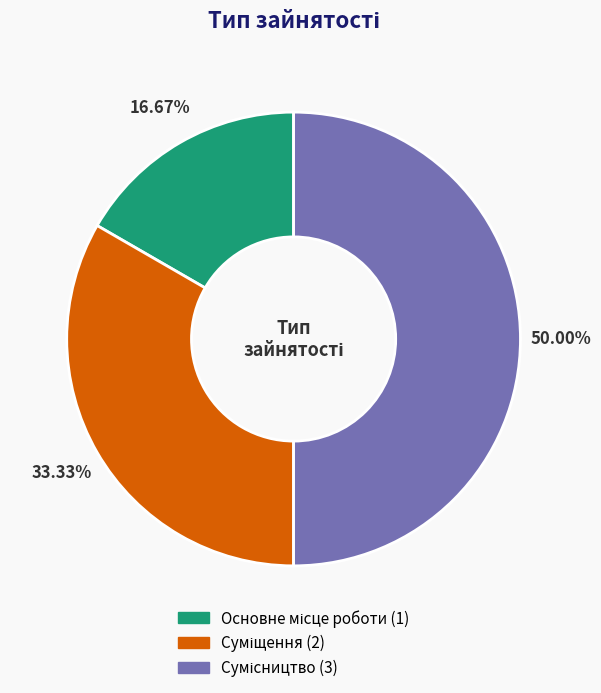

Count the number of slices in the pie.

3